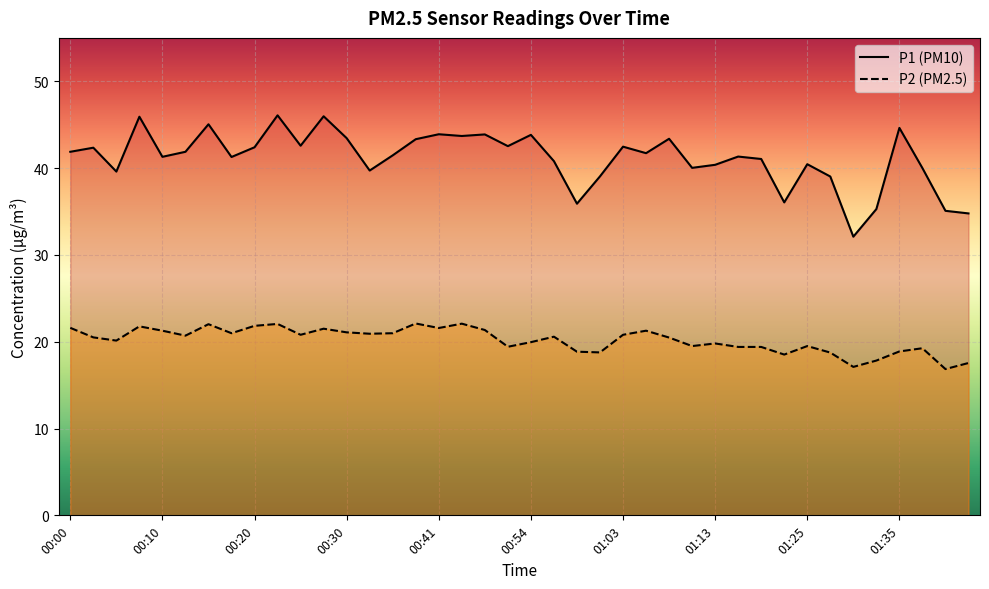

The value of P1 at 01:40 is 35.1. True or false?

True